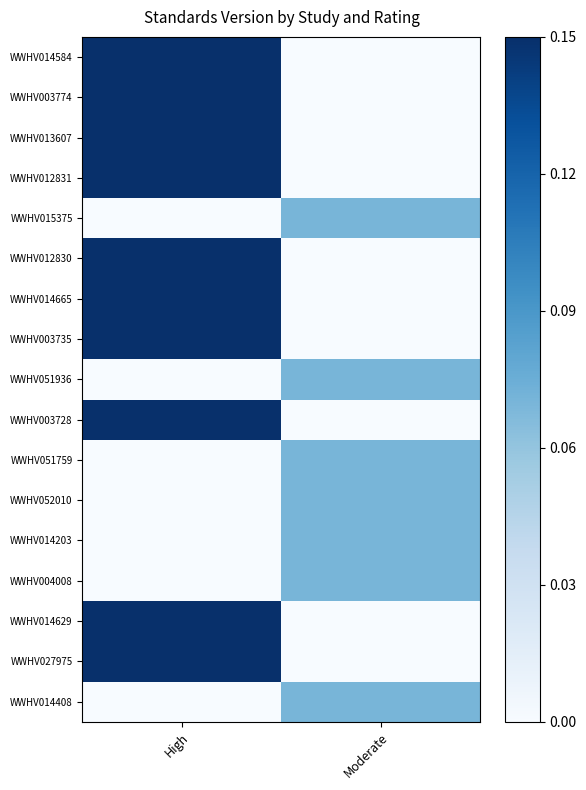

Which series changed the most between High and Moderate?

WWHV014584